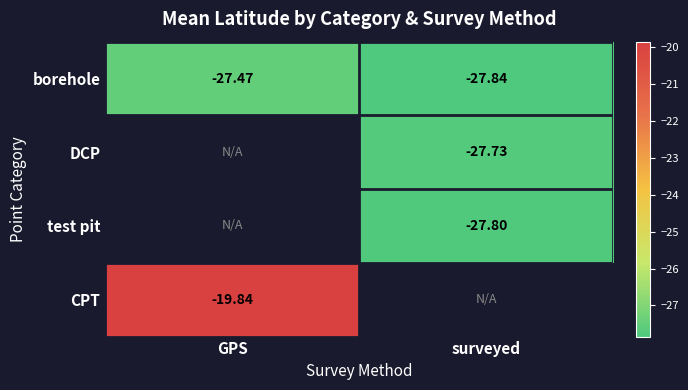

Which category has the lowest value in the borehole series?

surveyed